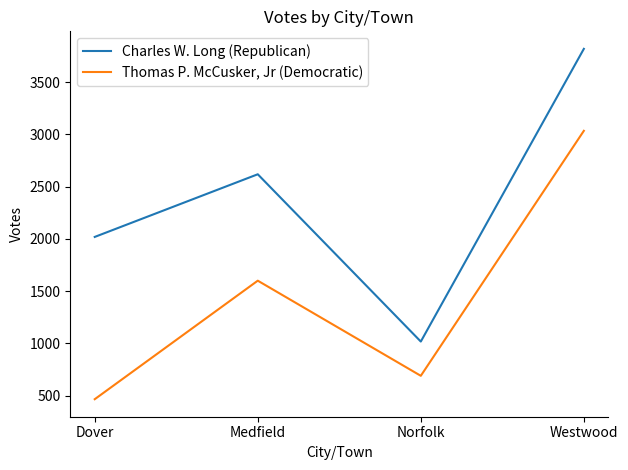

List the labels in order of Charles W. Long (Republican) value, largest first.

Westwood, Medfield, Dover, Norfolk